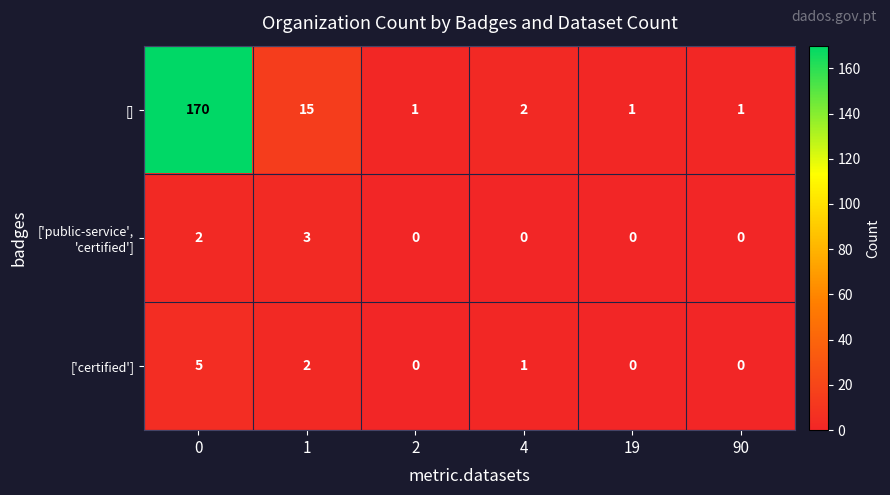

True or false: ['certified'] has a value of 1 at 1.

False